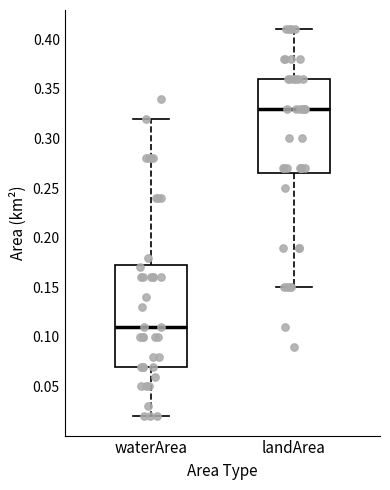

Comparing the boxes themselves (not the whiskers), which one is the tallest?

waterArea